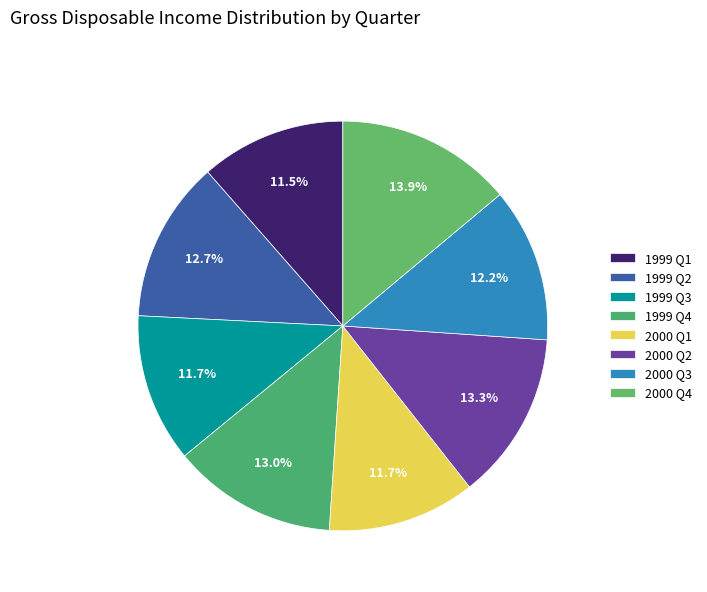

To the nearest percent, what is the difference between the 1999 Q2 and 1999 Q1 slice percentages?

1%